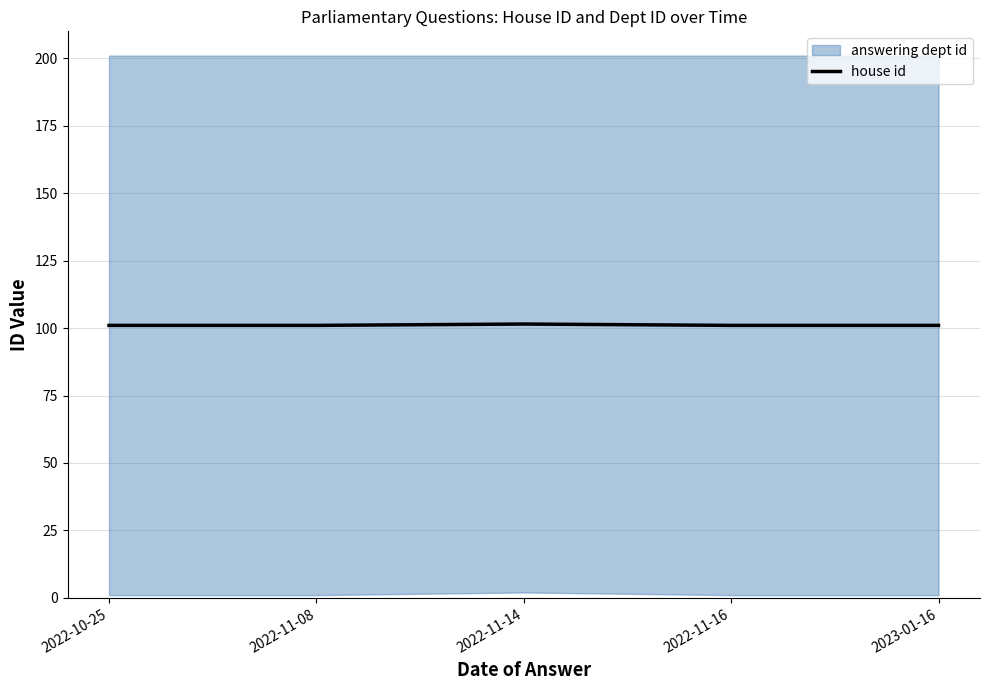

What is the highest value of the house id series?

101.5